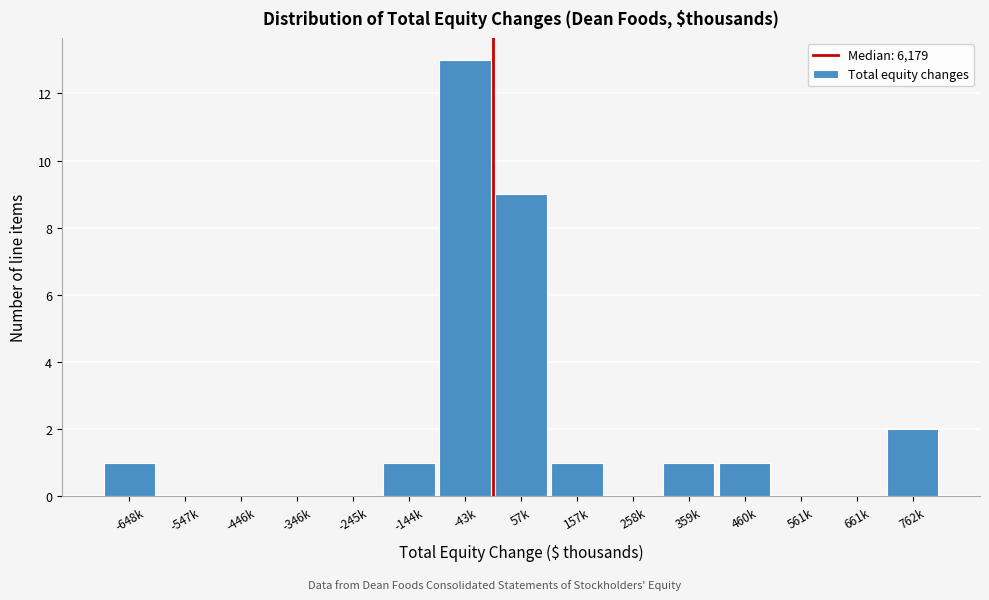

Reading left to right, transcribe all the data shown in this chart.

-648k=1	-547k=0	-446k=0	-346k=0	-245k=0	-144k=1	-43k=13	57k=9	157k=1	258k=0	359k=1	460k=1	561k=0	661k=0	762k=2